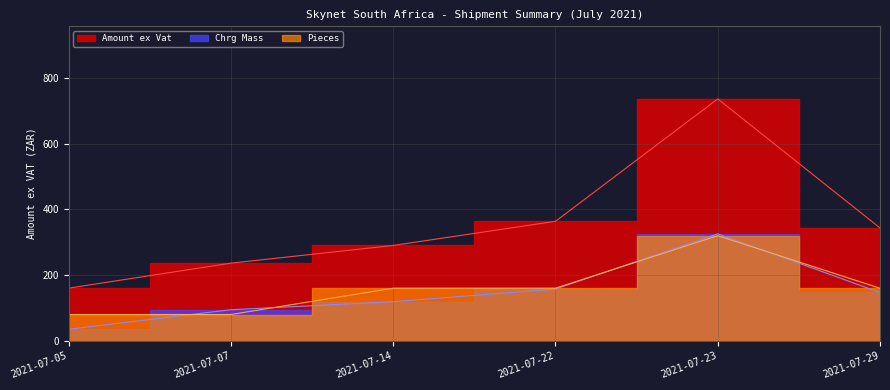

After their last crossing, which series has the higher values: Chrg Mass or Pieces?

Pieces